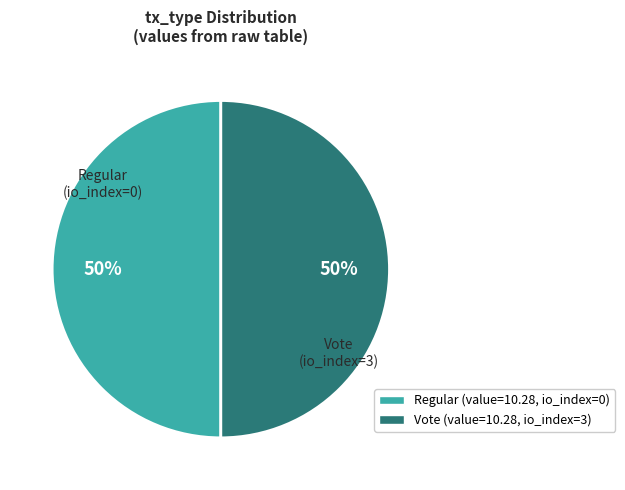

To the nearest percent, what is the difference between the largest and smallest slice percentages?

0%